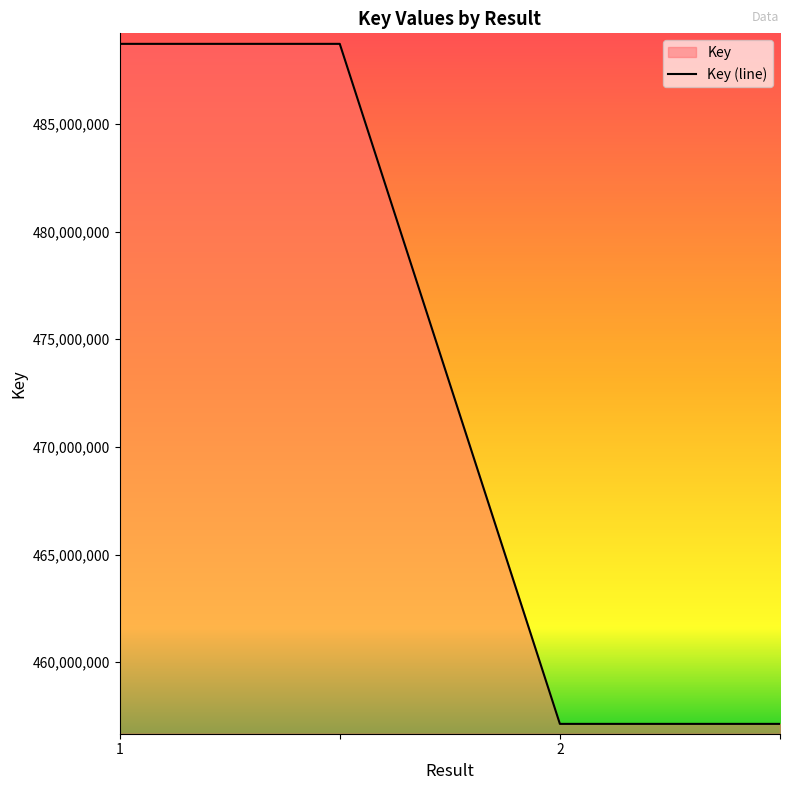

Reading left to right, what are all the values shown in this chart?

1=488724532	=488724532	2=457133258	=457133258